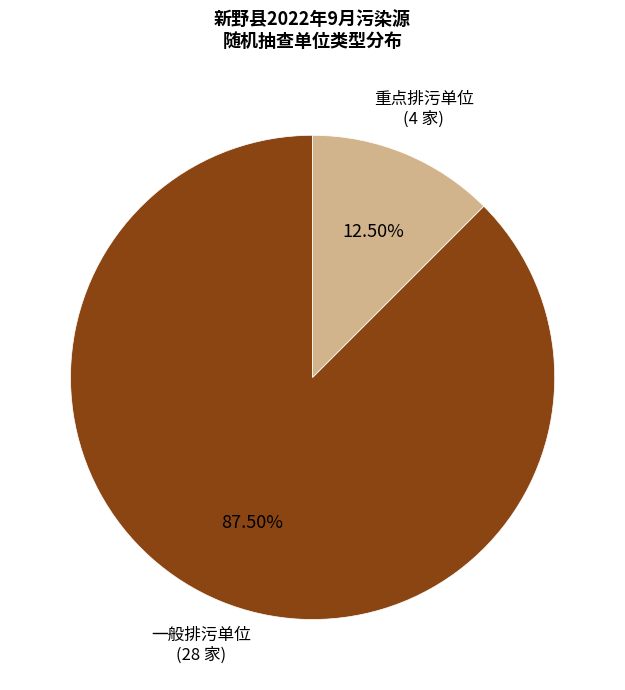

Does any single category account for the majority?

Yes